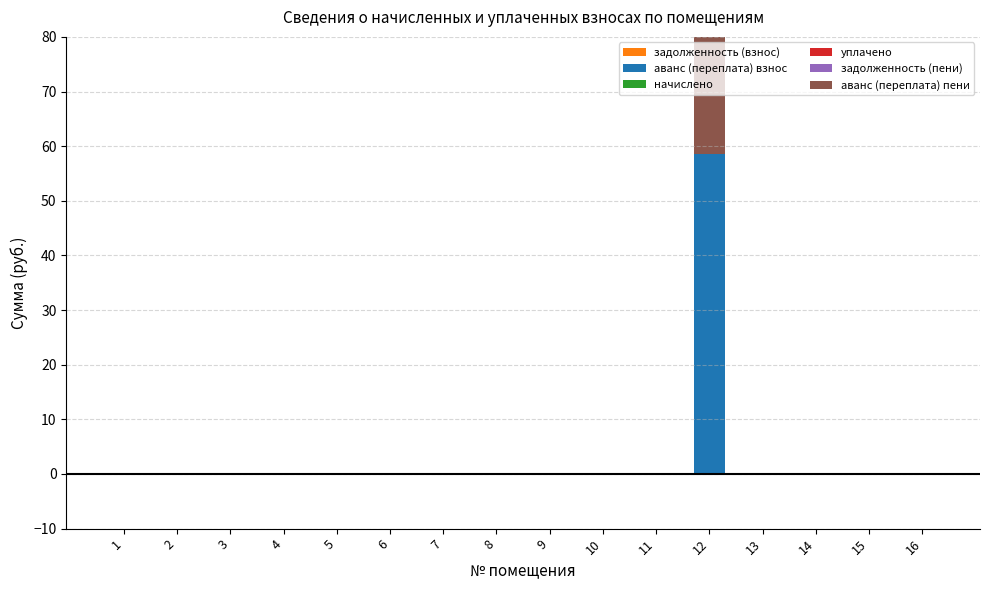

How many positive values does the аванс (переплата) взнос series have?

1